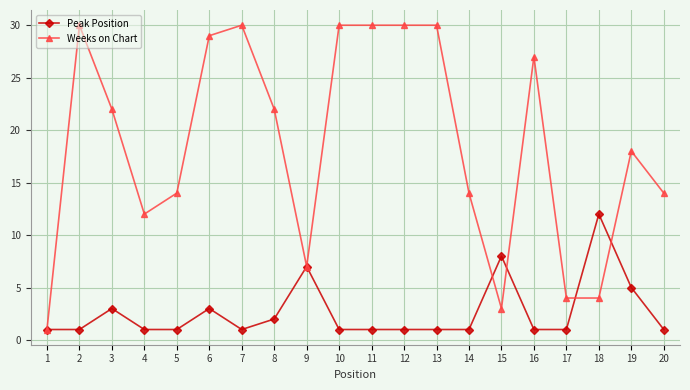

At which category does Peak Position reach its first local peak?

3